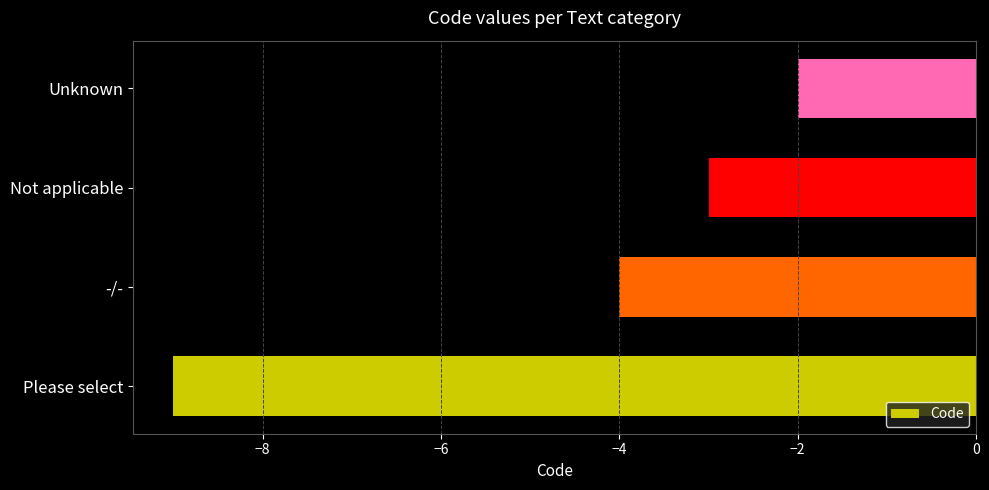

Count the number of values greater than -3.

1